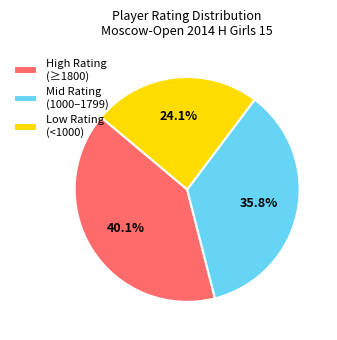

What is the ratio of the value at High Rating (≥1800) to the value at Low Rating (<1000)?

1.7